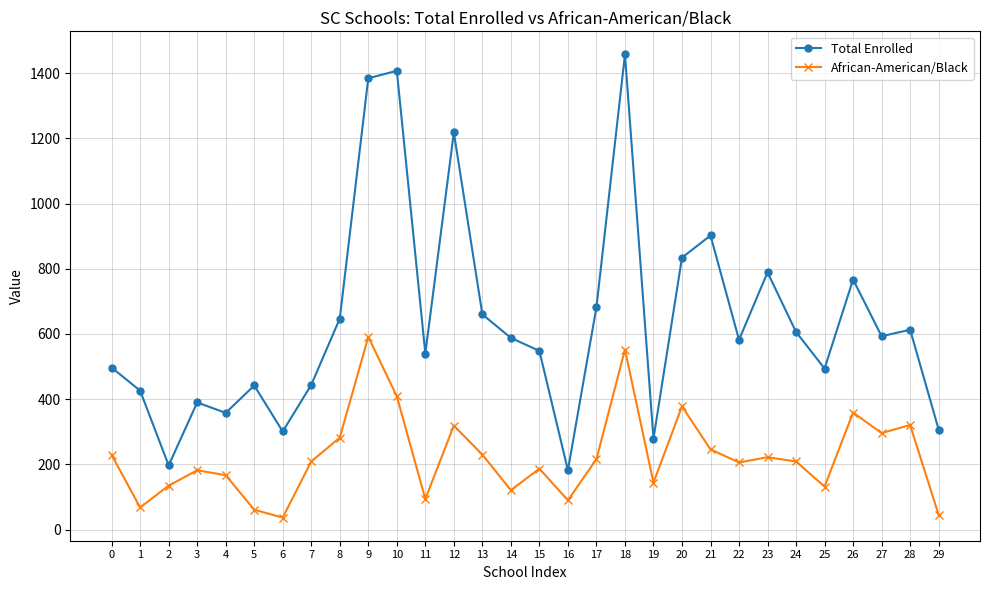

Is the value of African-American/Black at 22 greater than the value of Total Enrolled at 24?

No